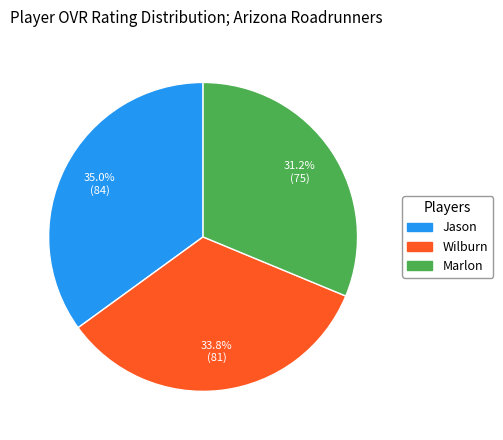

Rank the categories by value from highest to lowest.

Jason, Wilburn, Marlon